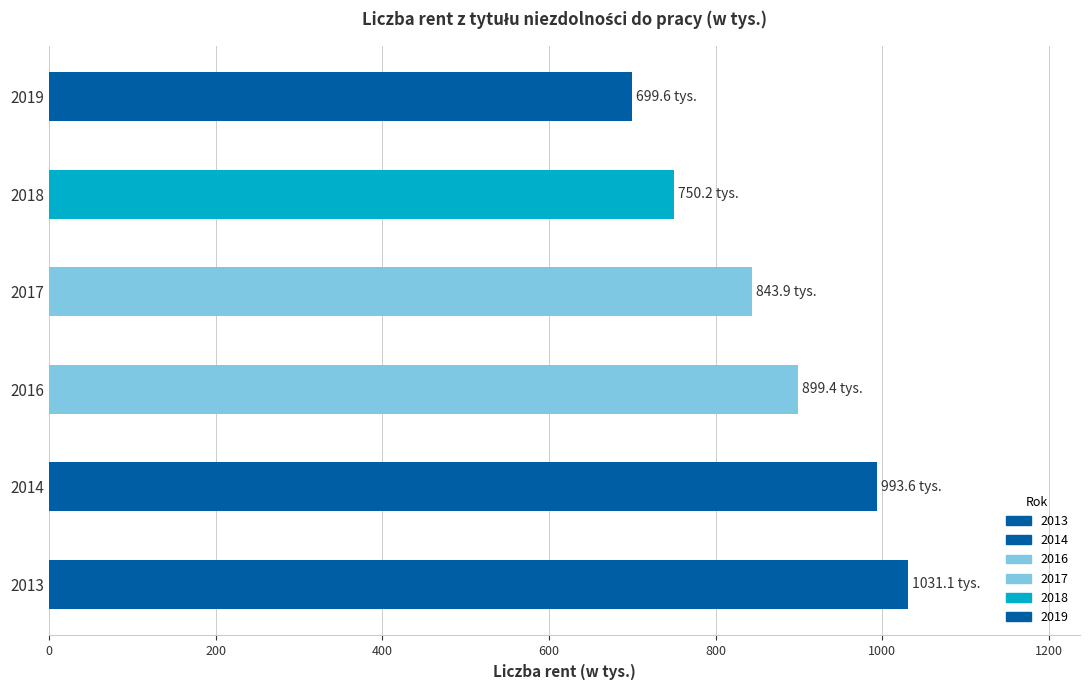

How many data points does each series have?

6